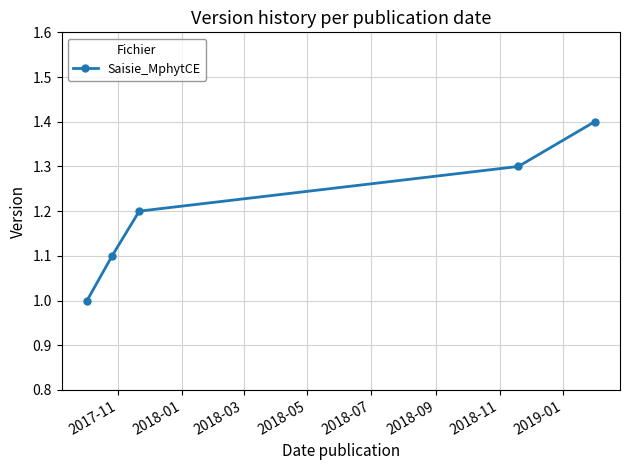

Reading left to right, extract all data points from this chart.

1.0	1.1	1.2	1.3	1.4